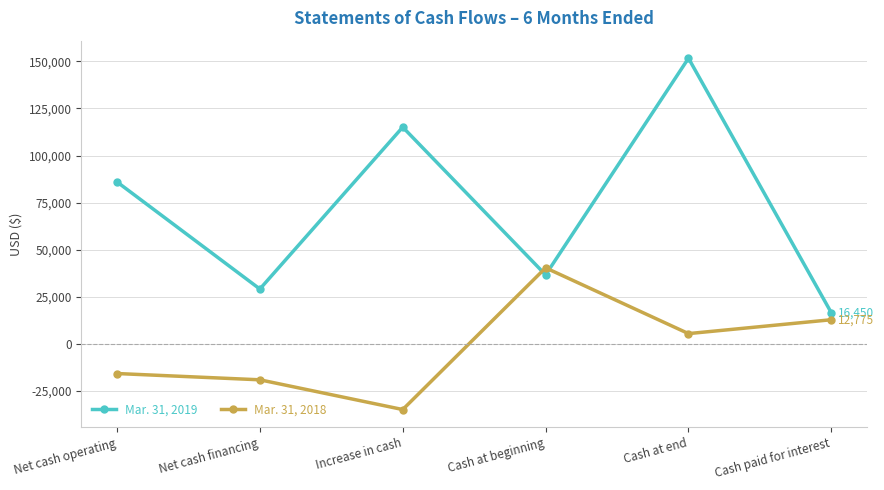

List the labels in order of Mar. 31, 2019 value, smallest first.

Cash paid for interest, Net cash financing, Cash at beginning, Net cash operating, Increase in cash, Cash at end